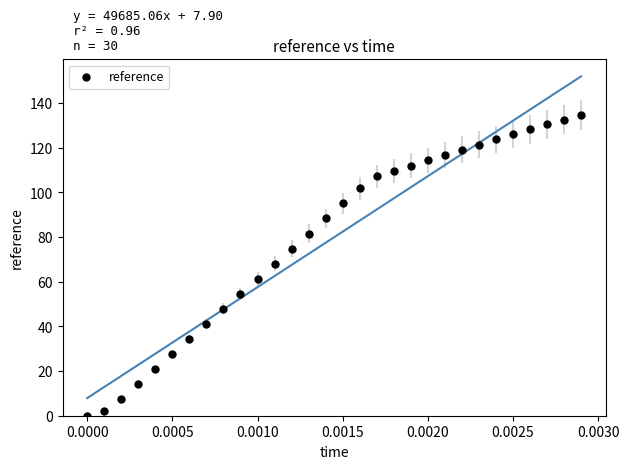

What is the range of Y values (max minus min)?

134.7